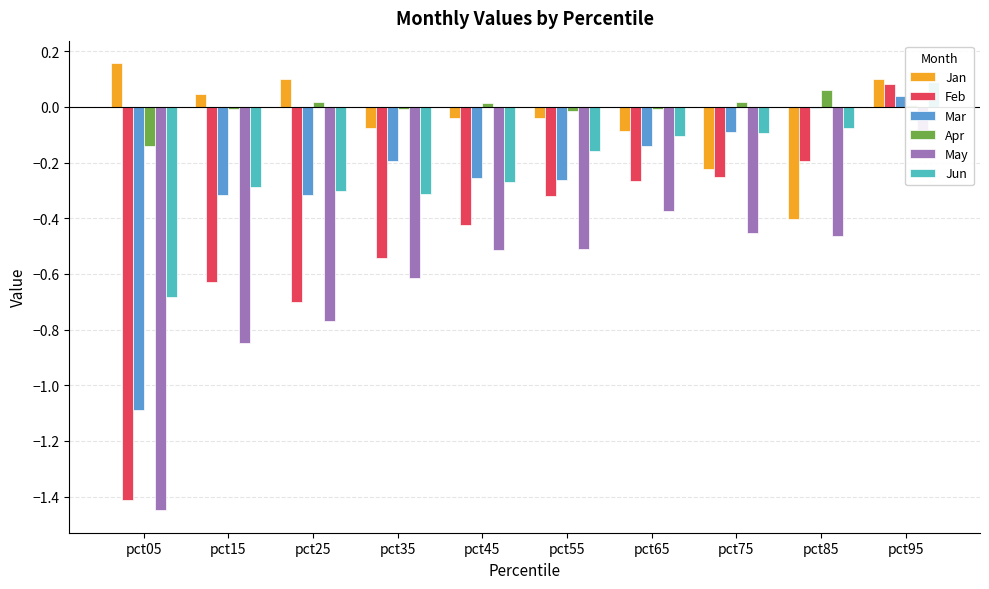

Reading left to right, list all the values displayed in this chart.

Jan: pct05=0.2	pct15=0.0	pct25=0.1	pct35=-0.1	pct45=-0.0	pct55=-0.0	pct65=-0.1	pct75=-0.2	pct85=-0.4	pct95=0.1
Feb: pct05=-1.4	pct15=-0.6	pct25=-0.7	pct35=-0.5	pct45=-0.4	pct55=-0.3	pct65=-0.3	pct75=-0.3	pct85=-0.2	pct95=0.1
Mar: pct05=-1.1	pct15=-0.3	pct25=-0.3	pct35=-0.2	pct45=-0.3	pct55=-0.3	pct65=-0.1	pct75=-0.1	pct85=-0.0	pct95=0.0
Apr: pct05=-0.1	pct15=-0.0	pct25=0.0	pct35=-0.0	pct45=0.0	pct55=-0.0	pct65=-0.0	pct75=0.0	pct85=0.1	pct95=0.0
May: pct05=-1.4	pct15=-0.8	pct25=-0.8	pct35=-0.6	pct45=-0.5	pct55=-0.5	pct65=-0.4	pct75=-0.5	pct85=-0.5	pct95=-0.1
Jun: pct05=-0.7	pct15=-0.3	pct25=-0.3	pct35=-0.3	pct45=-0.3	pct55=-0.2	pct65=-0.1	pct75=-0.1	pct85=-0.1	pct95=0.1